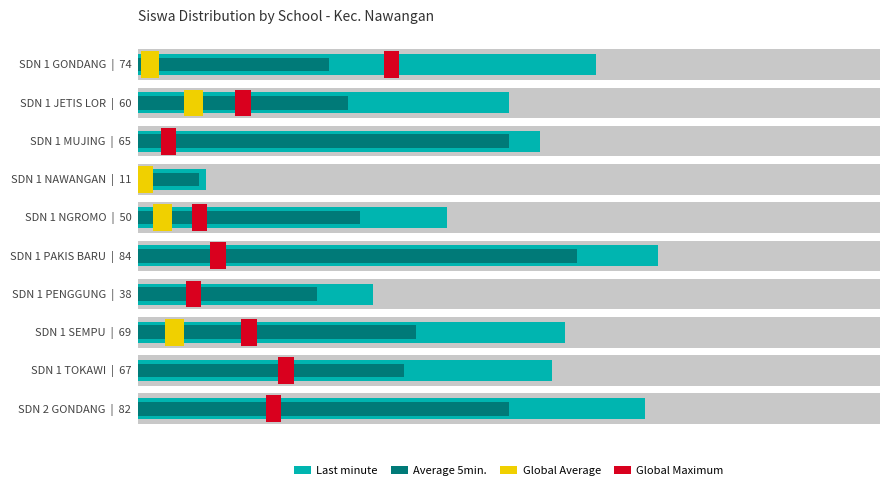

At 20, list the series in order from largest to smallest.

Last minute, Average 5min.